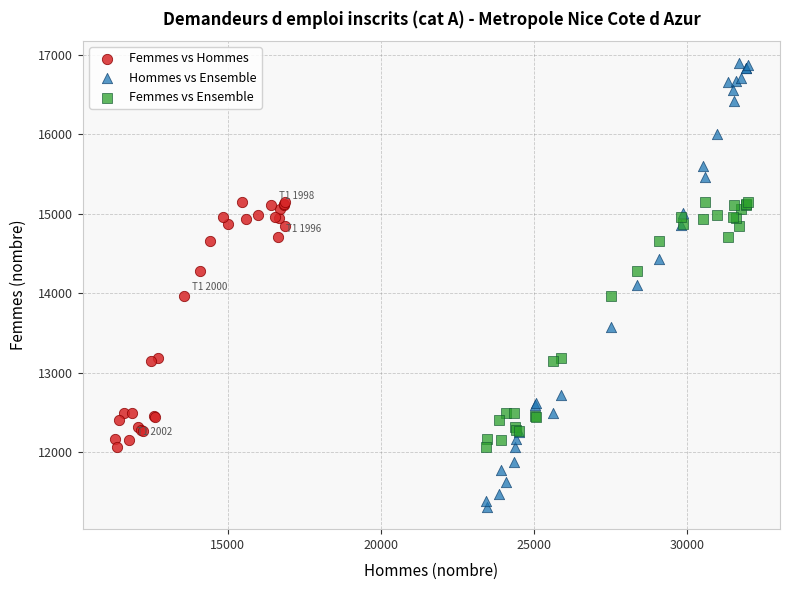

Which series contains the lowest Y value?

Hommes vs Ensemble